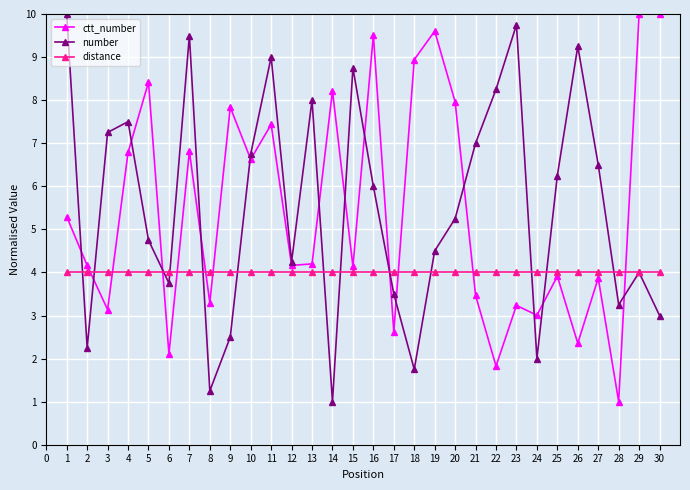

What is the sum of the distance values at 29 and 6?

8.0